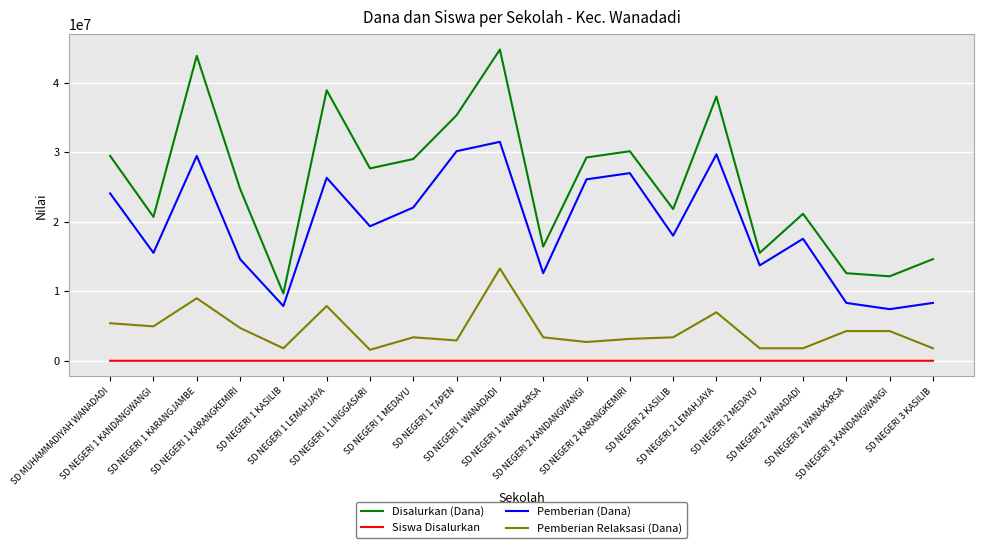

Which series has the widest spread of values?

Disalurkan (Dana)